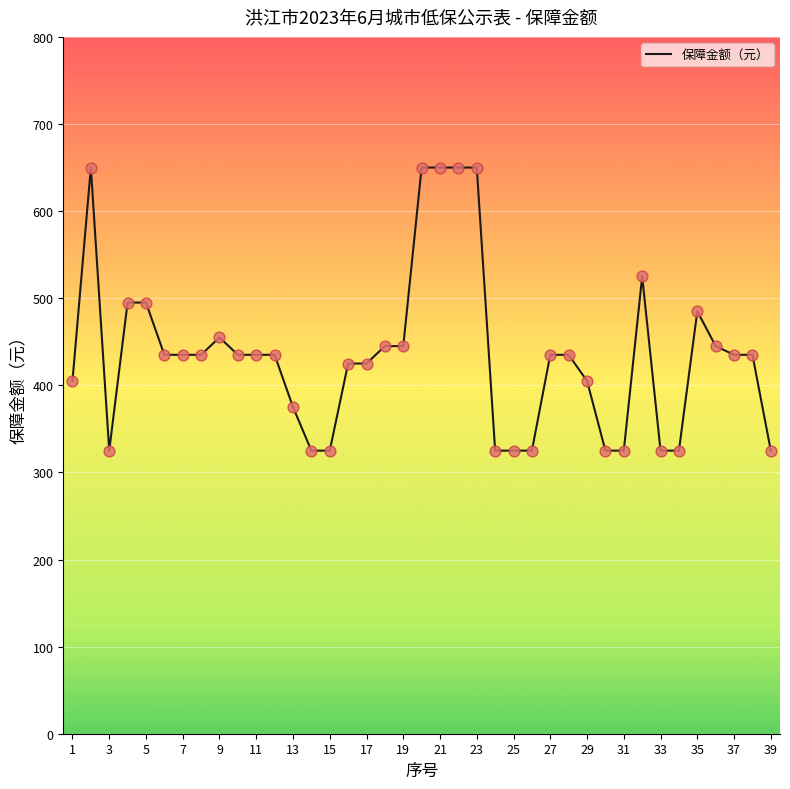

What is the maximum value shown in the chart?

650